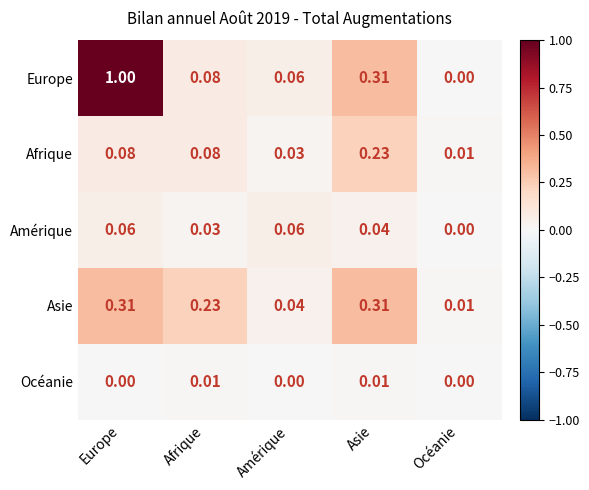

Is the value of Asie at Asie greater than the value of Europe at Europe?

No